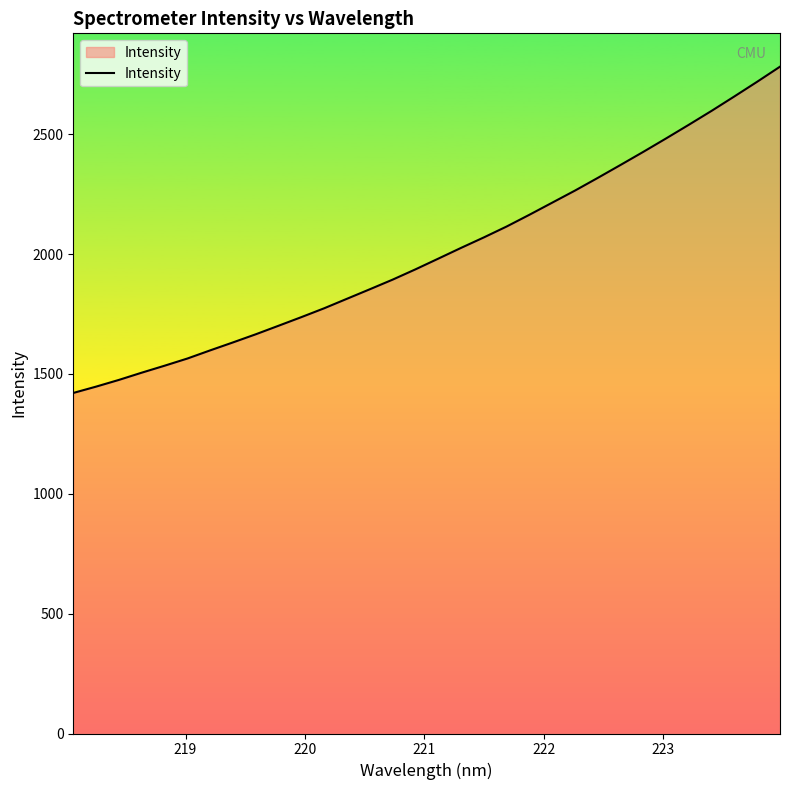

What is the difference between the maximum and minimum values?

1361.4